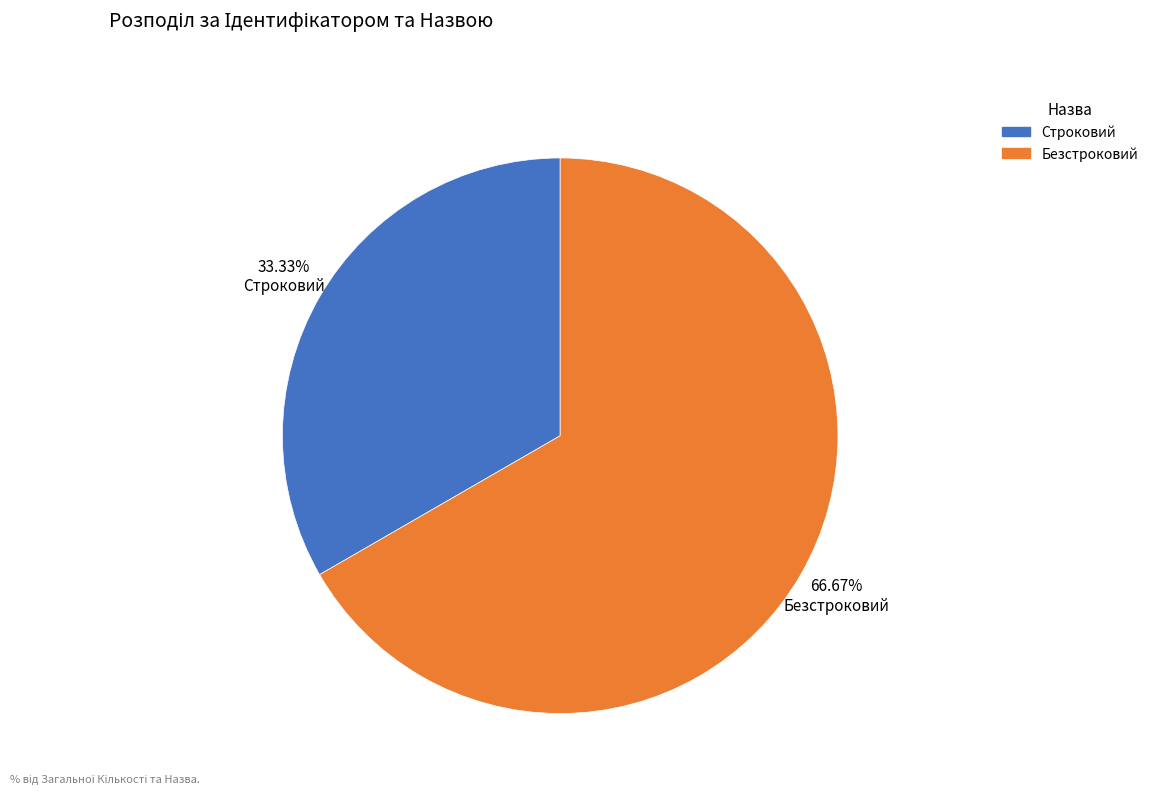

Approximately how many times larger is the value at Строковий compared to Безстроковий?

0.5